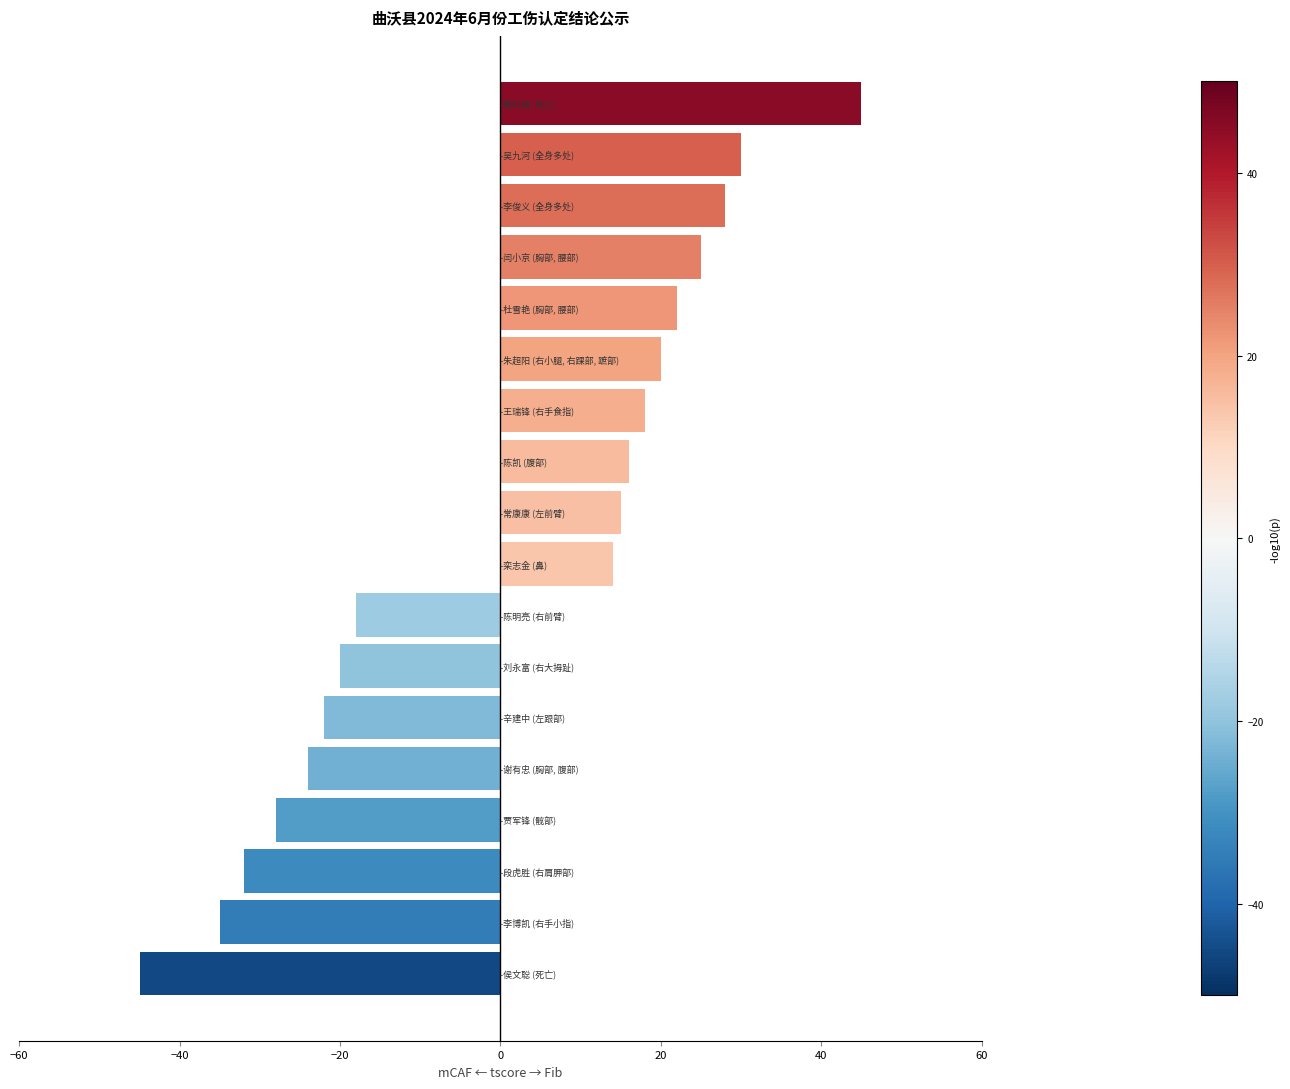

What is the smallest value displayed?

-45